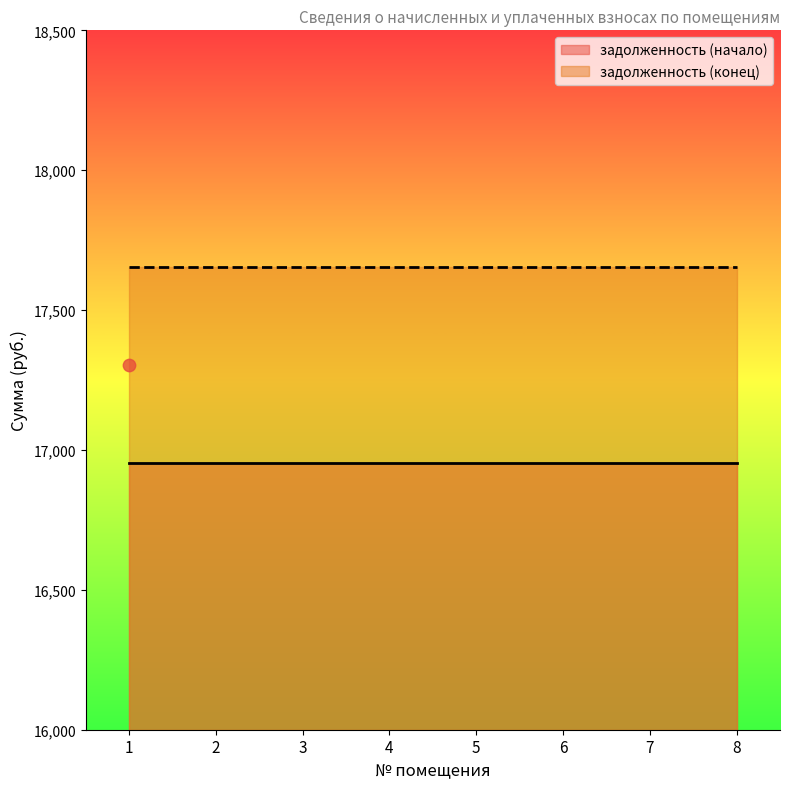

Is the value of задолженность (конец) at 2 greater than the value of задолженность (начало) at 7?

Yes